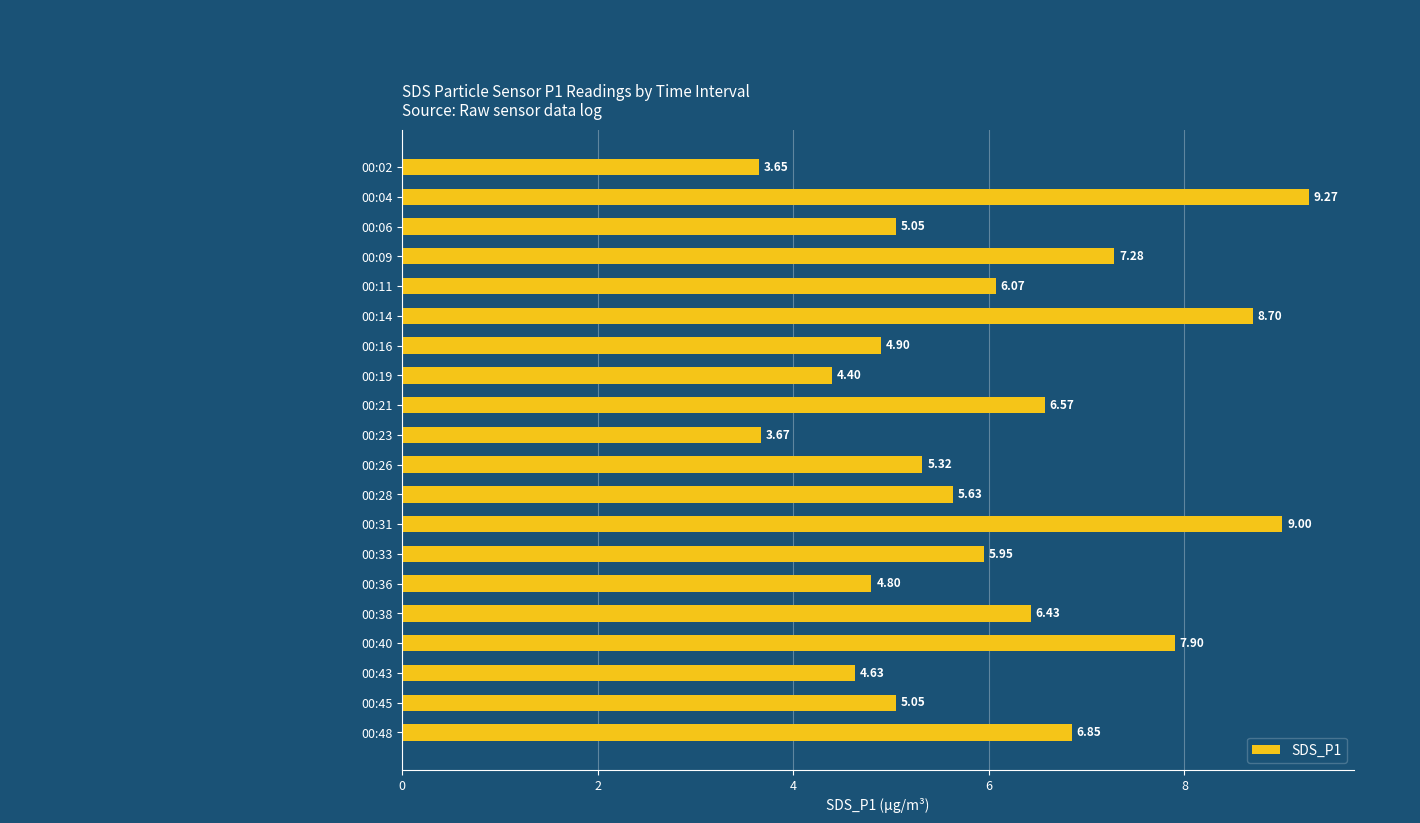

Are the bars horizontal?

Yes